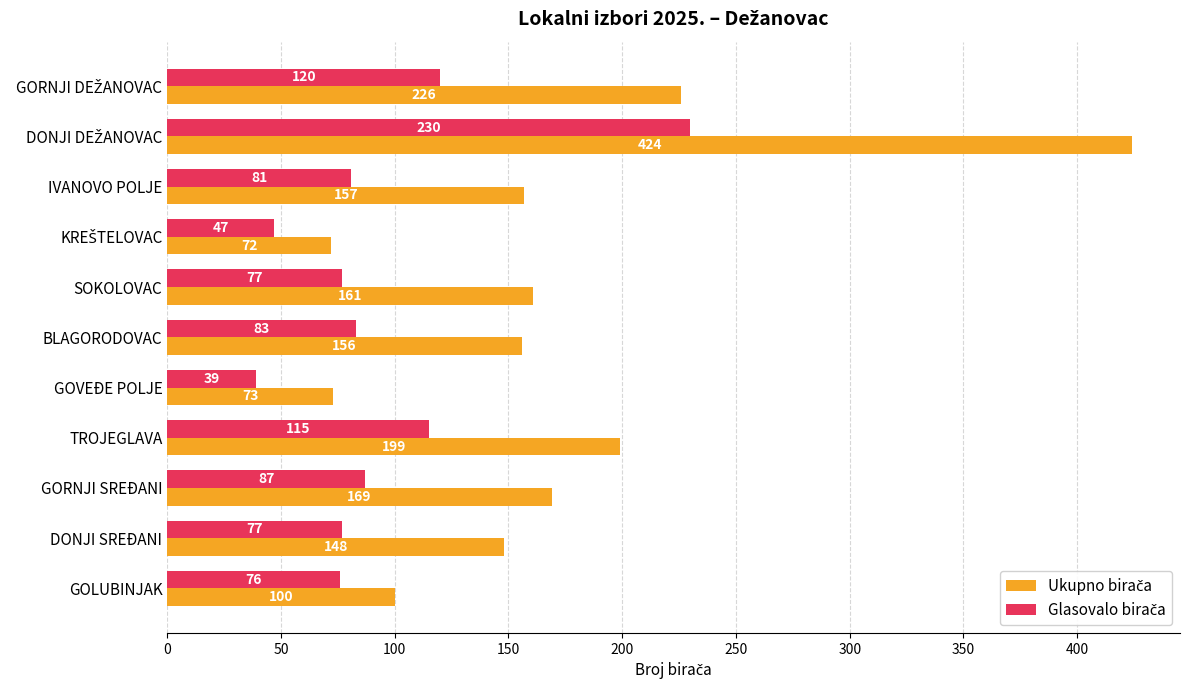

What is the total value across all series at BLAGORODOVAC?

239